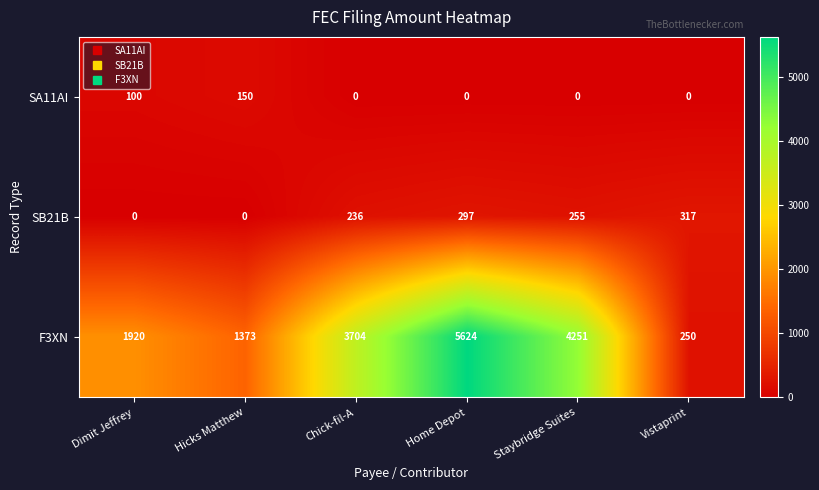

Reading left to right, transcribe all the data shown in this chart.

SA11AI: Dimit Jeffrey=100	Hicks Matthew=150	Chick-fil-A=0	Home Depot=0	Staybridge Suites=0	Vistaprint=0
SB21B: Dimit Jeffrey=0	Hicks Matthew=0	Chick-fil-A=236	Home Depot=297	Staybridge Suites=255	Vistaprint=317
F3XN: Dimit Jeffrey=1920	Hicks Matthew=1373	Chick-fil-A=3704	Home Depot=5624	Staybridge Suites=4251	Vistaprint=250